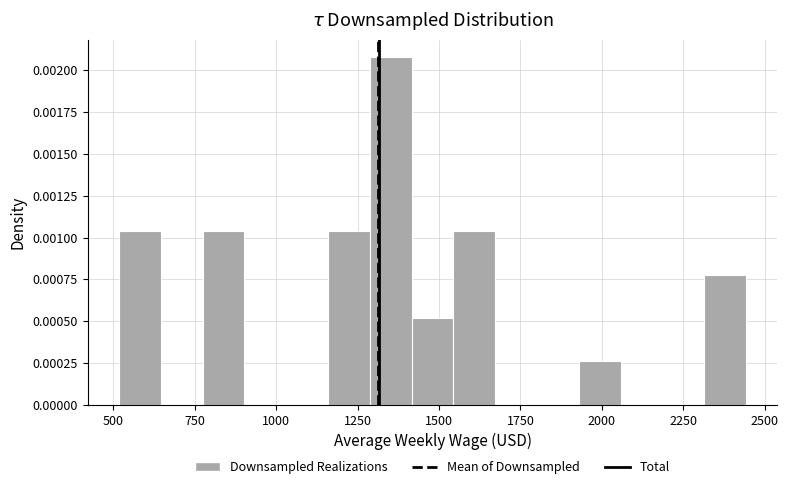

Read against the x-axis, roughly where is the centre of the tallest bar?

1350